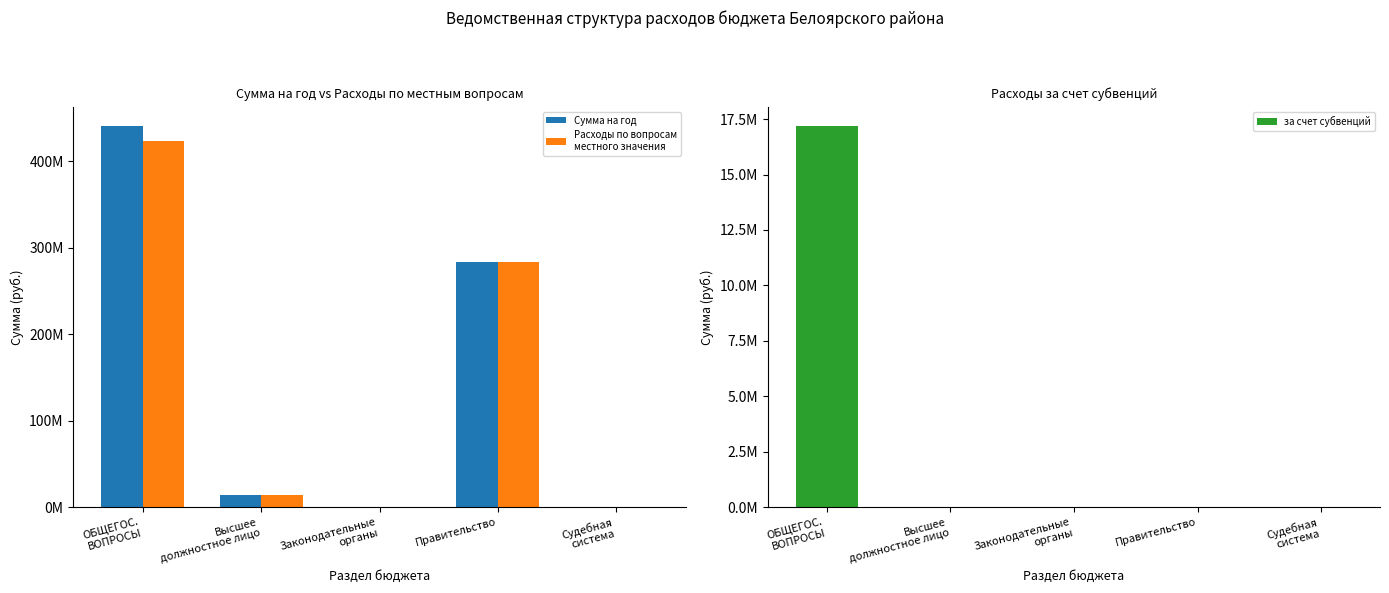

Between ОБЩЕГОС.
ВОПРОСЫ and Правительство, which series saw the biggest shift?

Сумма на год